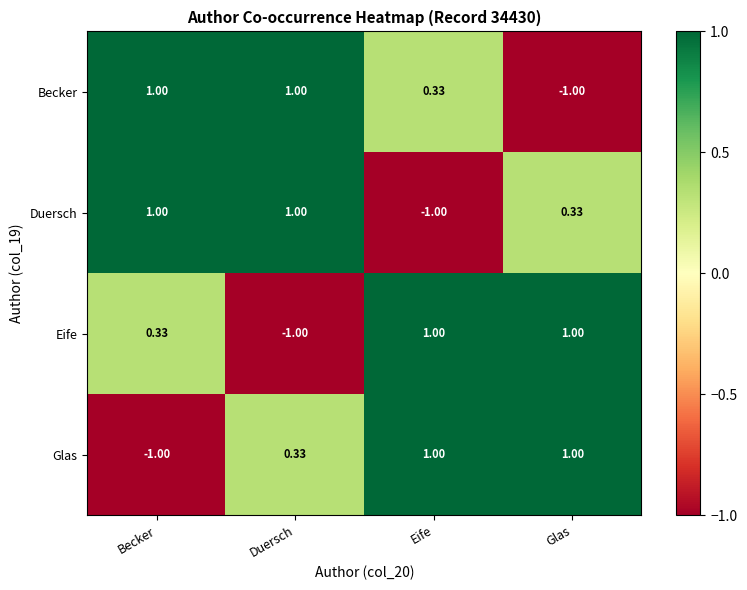

Is the value of Duersch at Duersch greater than the value of Glas at Becker?

Yes